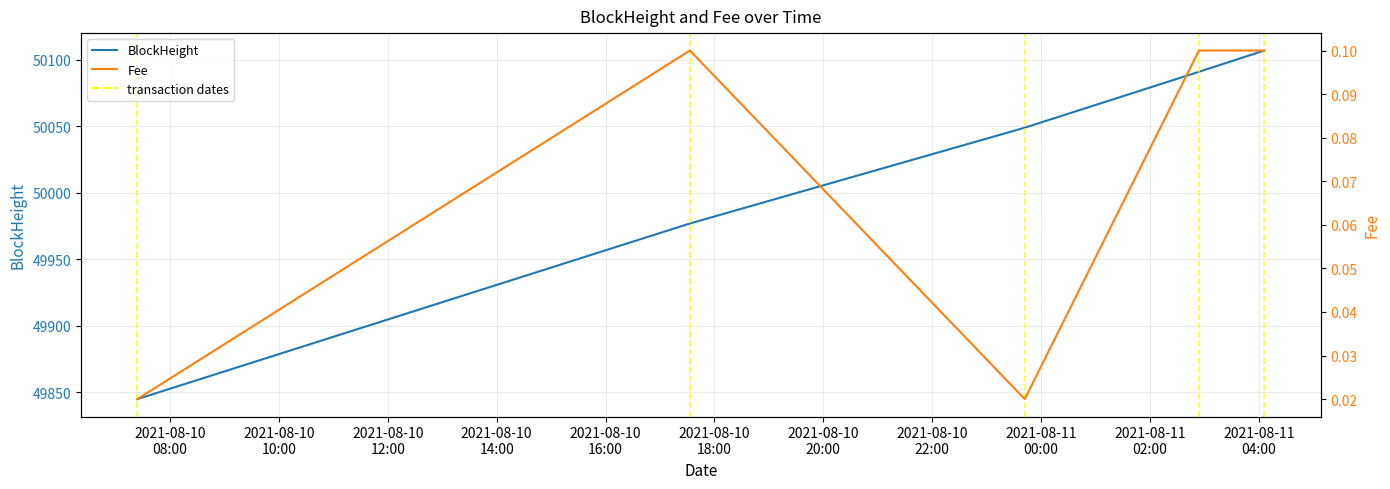

Which series has the largest total across all categories?

BlockHeight